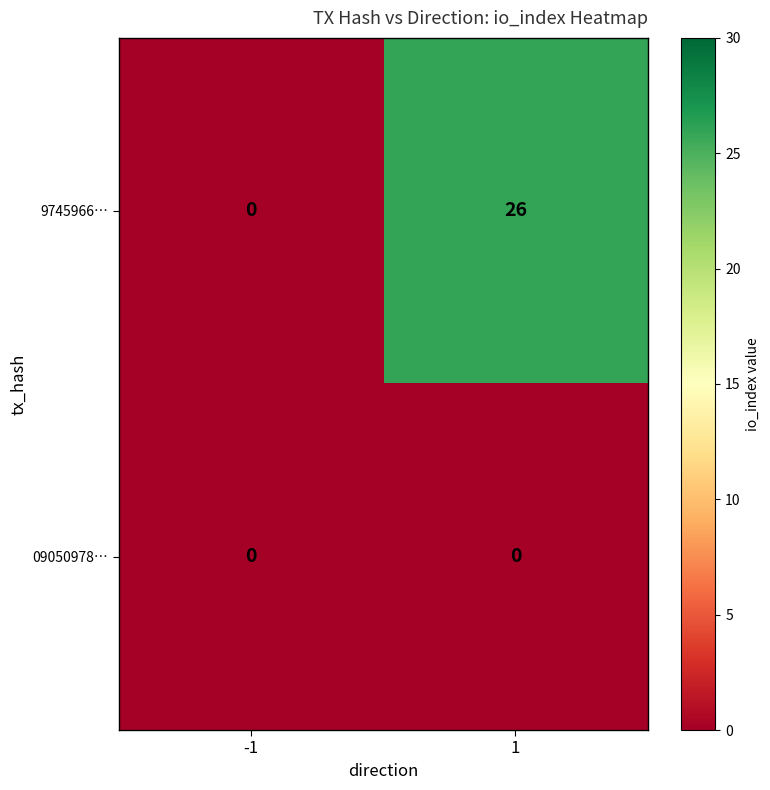

Reading left to right, list all the values displayed in this chart.

9745966…: -1=0	1=26
09050978…: -1=0	1=0